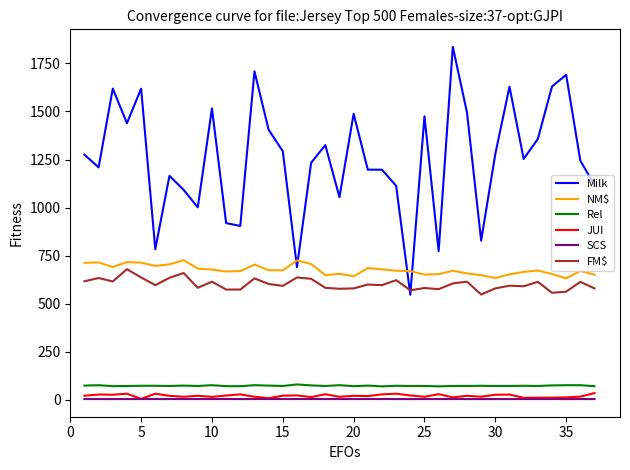

True or false: Milk and Rel intersect in this chart.

False